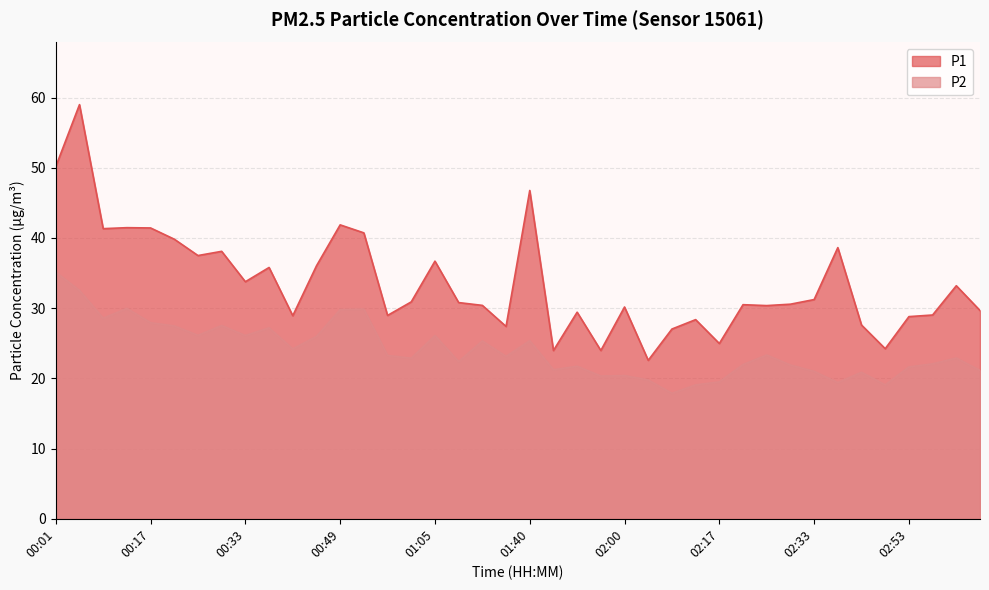

Reading left to right, transcribe all the data shown in this chart.

P1: 50.2	59.0	41.3	41.5	41.4	39.8	37.5	38.1	33.8	35.8	28.9	36.0	41.9	40.7	29.0	30.9	36.7	30.8	30.4	27.4	46.8	24.0	29.4	24.0	30.2	22.6	27.0	28.4	25.0	30.5	30.4	30.6	31.2	38.6	27.6	24.2	28.8	29.0	33.2	29.7
P2: 35.1	32.5	28.6	30.0	27.9	27.5	26.1	27.5	26.1	27.2	24.2	26.0	29.8	29.9	23.3	22.9	26.1	22.4	25.3	23.1	25.4	21.2	21.7	20.3	20.4	19.8	17.9	19.1	19.5	22.0	23.3	21.9	21.0	19.4	20.9	19.1	21.6	22.1	22.9	21.1